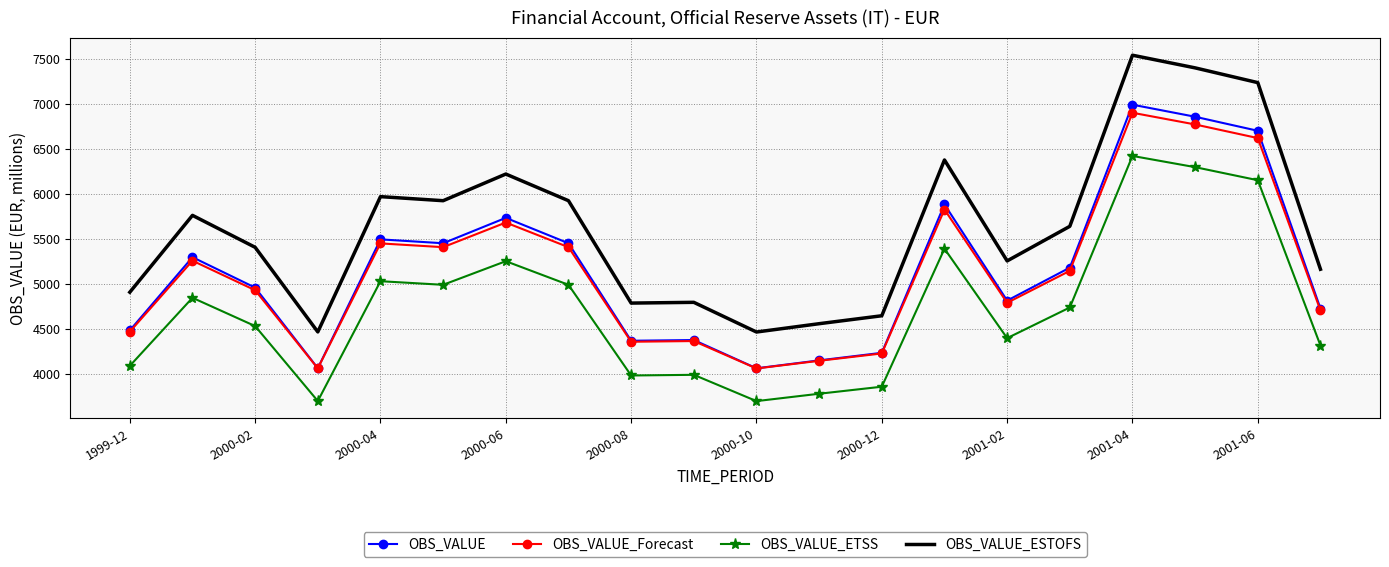

True or false: OBS_VALUE_ETSS and OBS_VALUE_ESTOFS intersect in this chart.

False